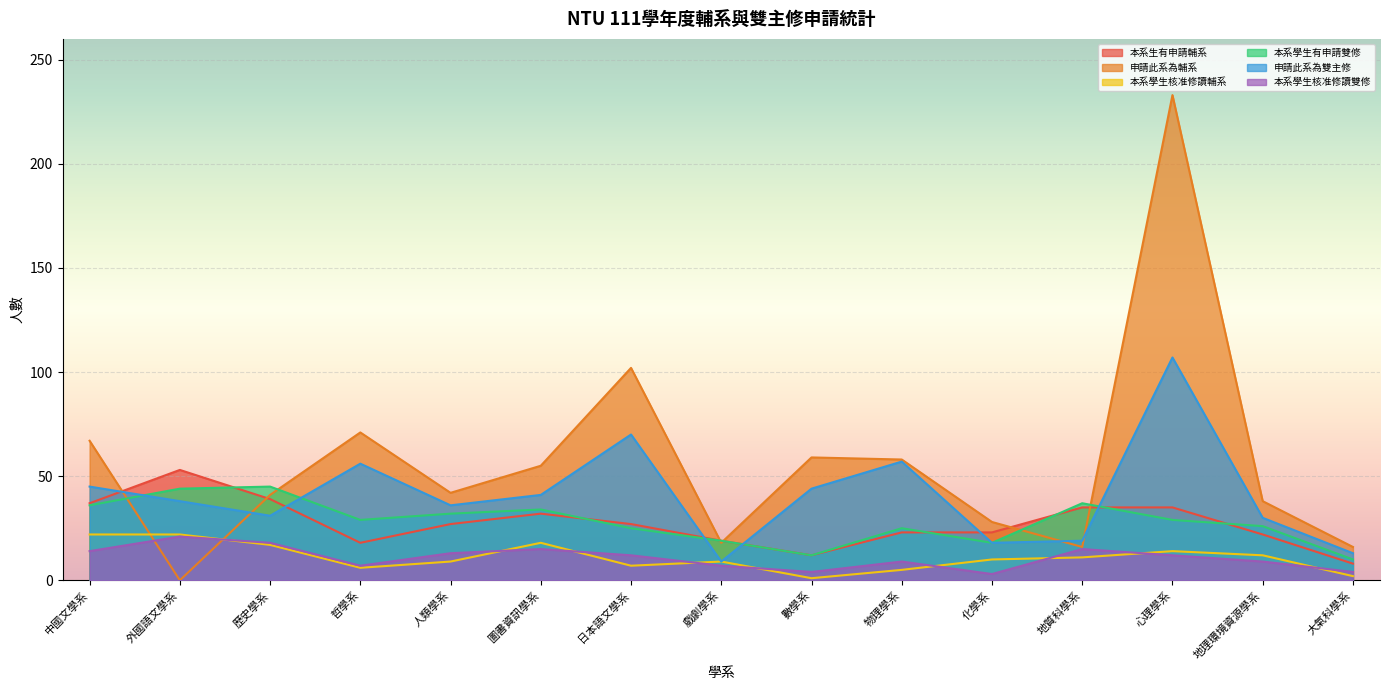

What is the total value across all series at 數學系?

132